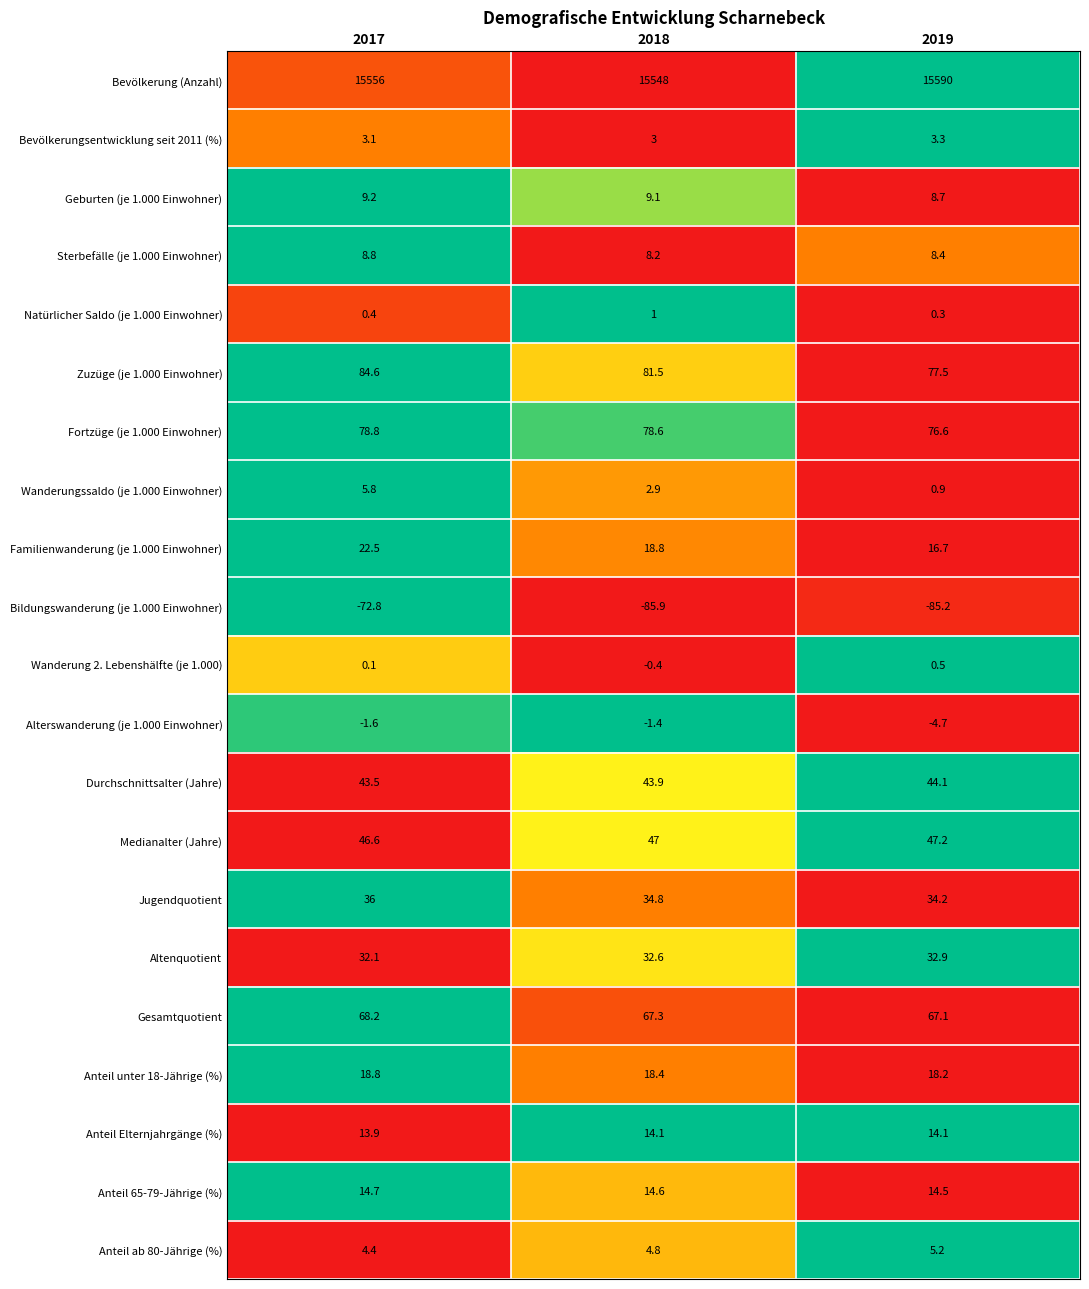

At how many categories does at least one series exceed 0?

3